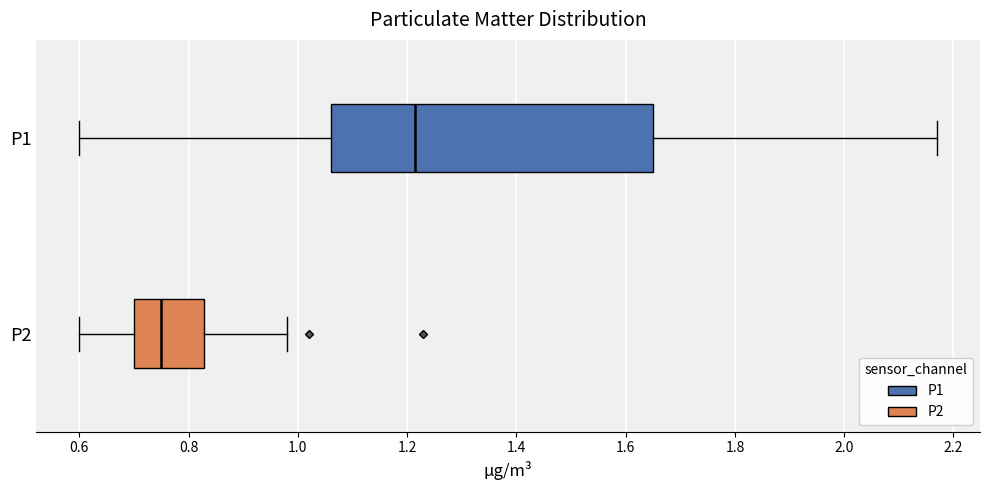

Which box's median line is the furthest to the left?

P2